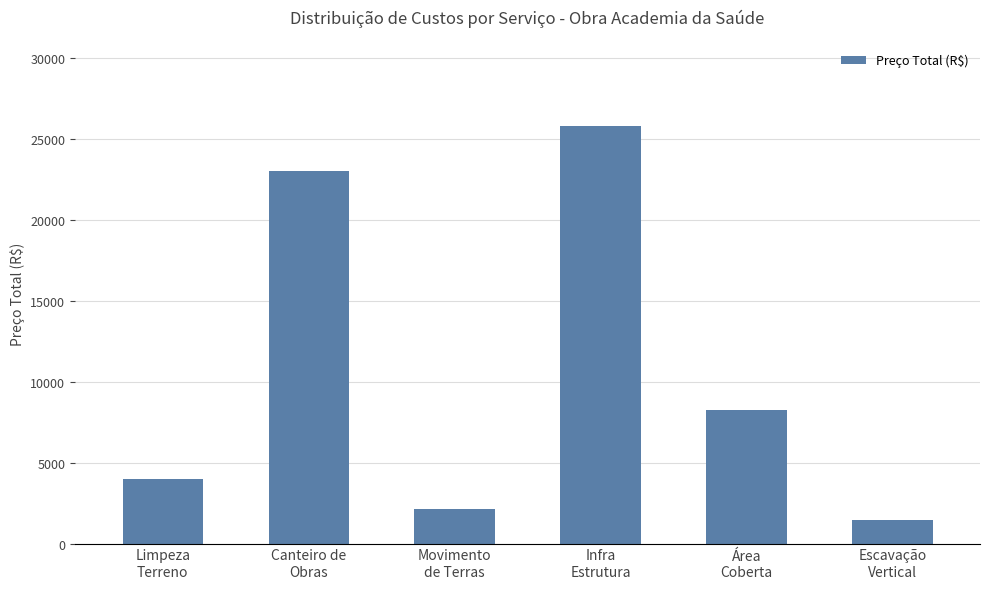

Is it true that the value at Movimento
de Terras is 2154.0?

True